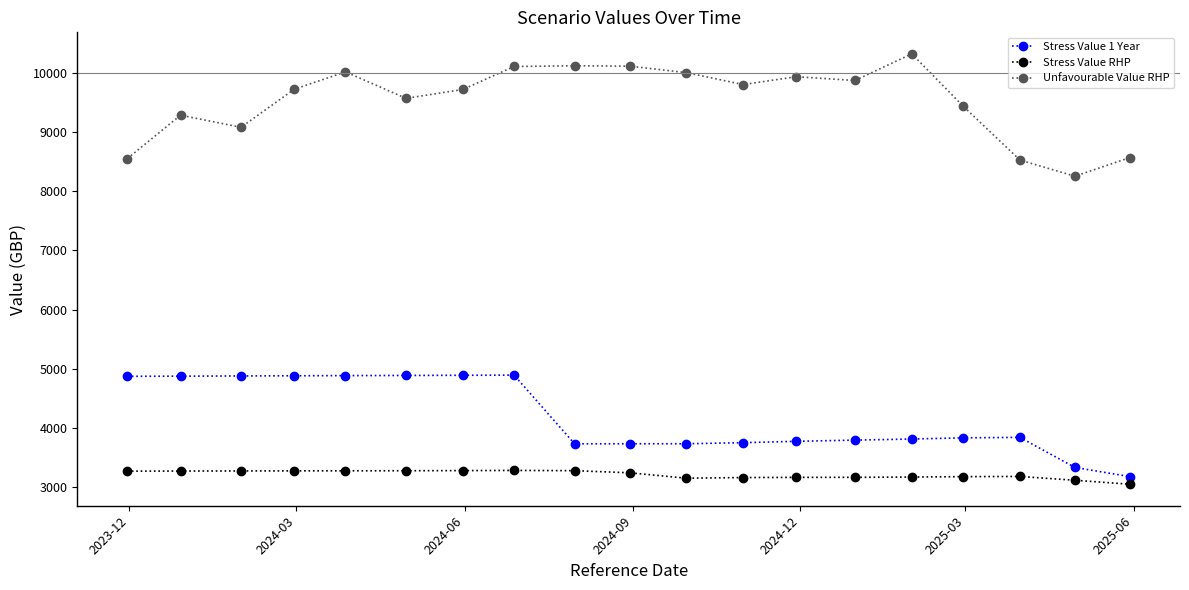

List the series in order of their peak value, highest first.

Unfavourable Value RHP, Stress Value 1 Year, Stress Value RHP